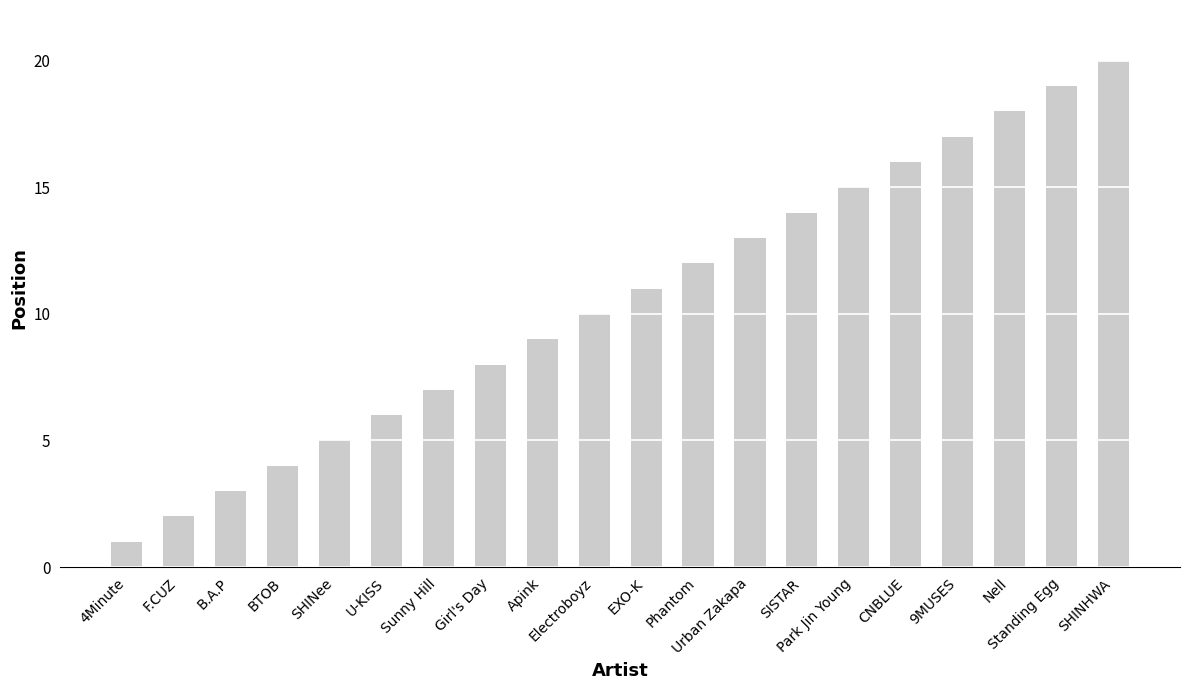

What is the change in value from 4Minute to BTOB?

+3